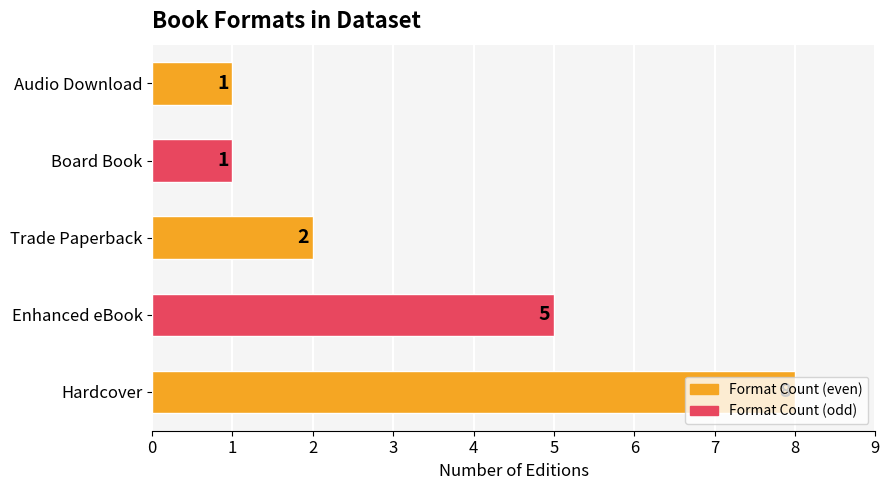

Count the values in the range 1 to 5.

4